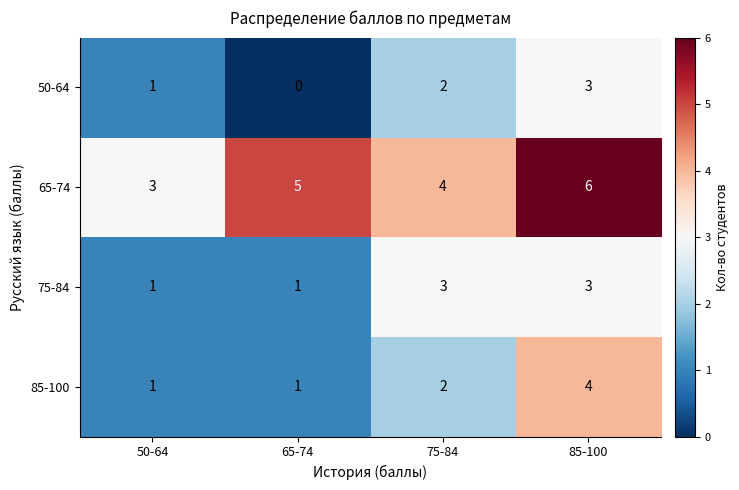

Between 50-64 and 65-74, which series saw the biggest shift?

65-74